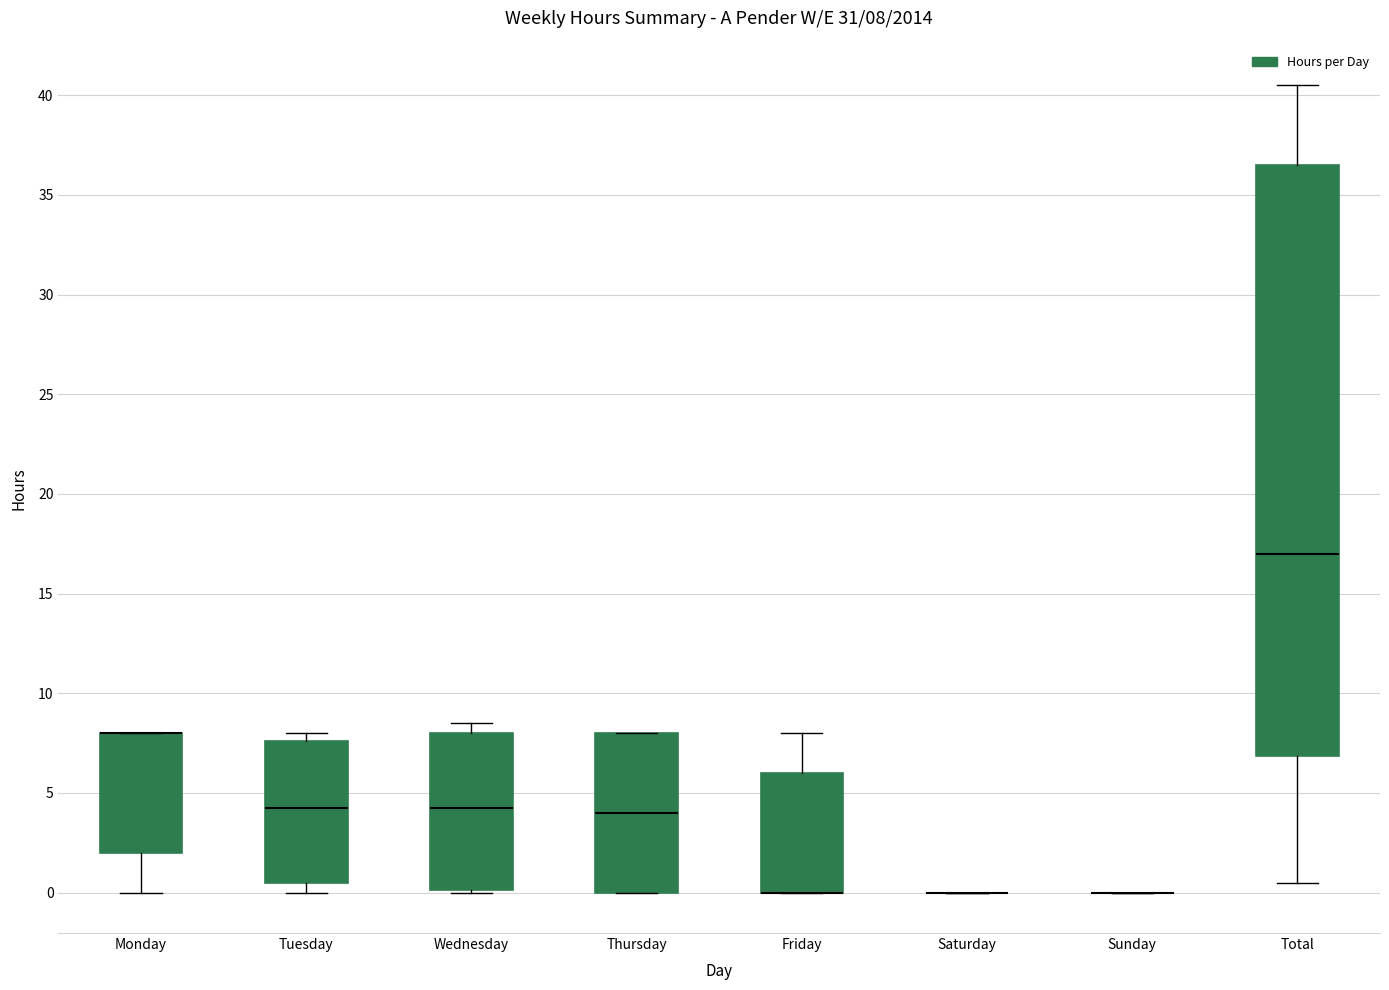

Which box is the tallest, from its lower edge to its upper edge?

Total